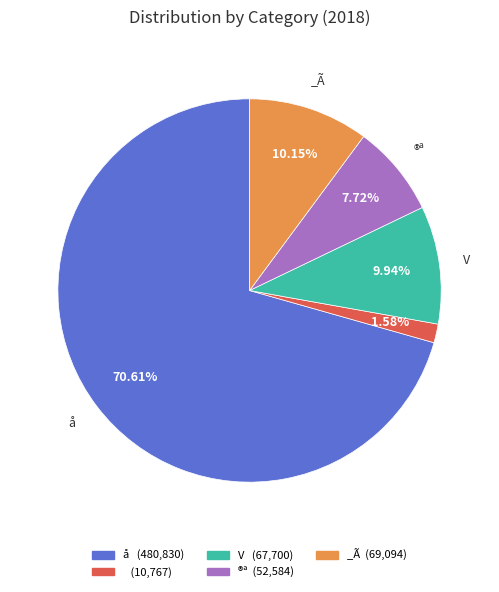

Is å (480,830) the majority of the pie?

Yes